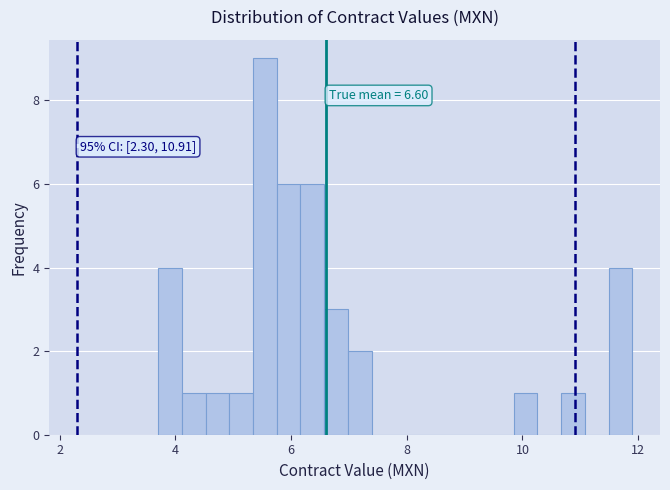

Read against the x-axis, roughly where is the centre of the tallest bar?

5.6